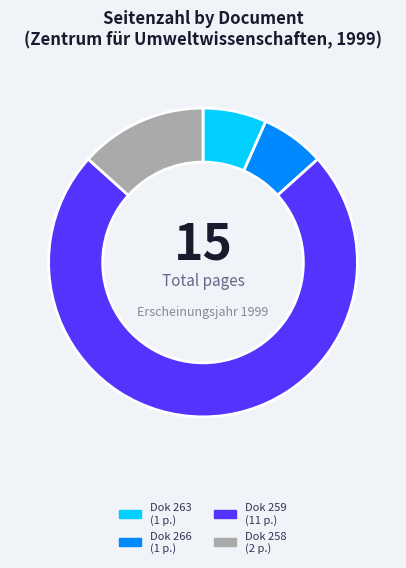

Is there a majority slice in this chart?

Yes